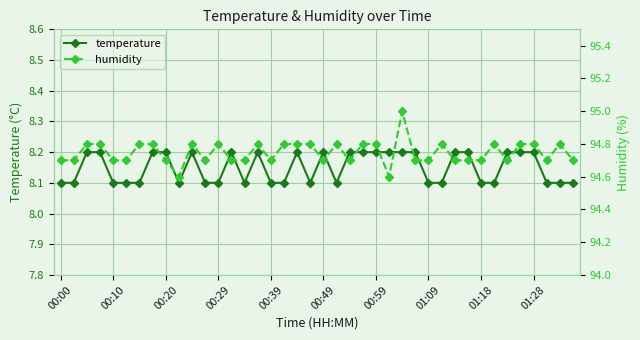

True or false: temperature and humidity cross at least once.

False